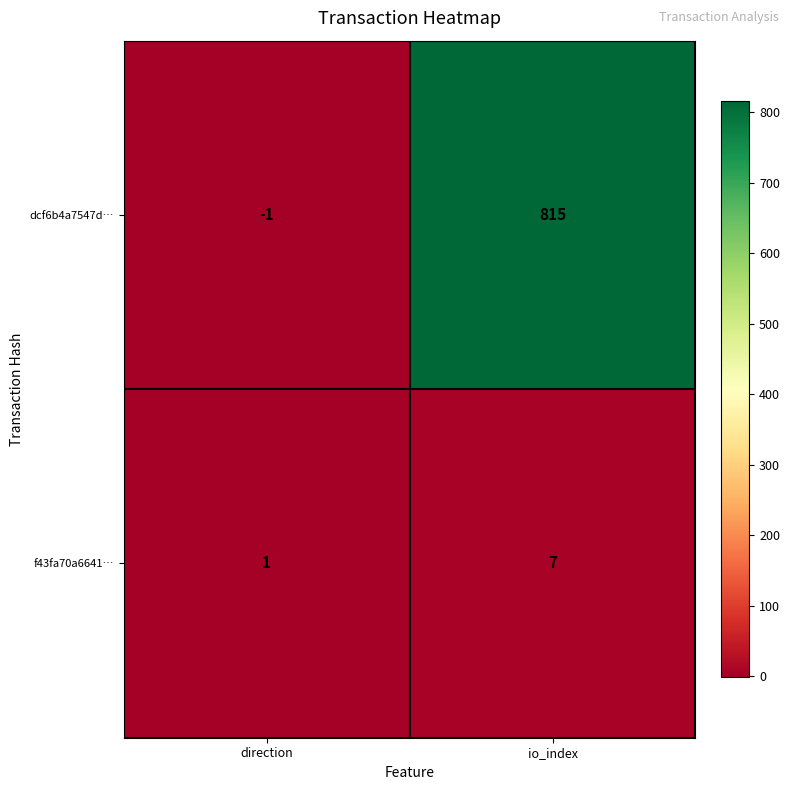

What is the maximum value shown in the chart?

815